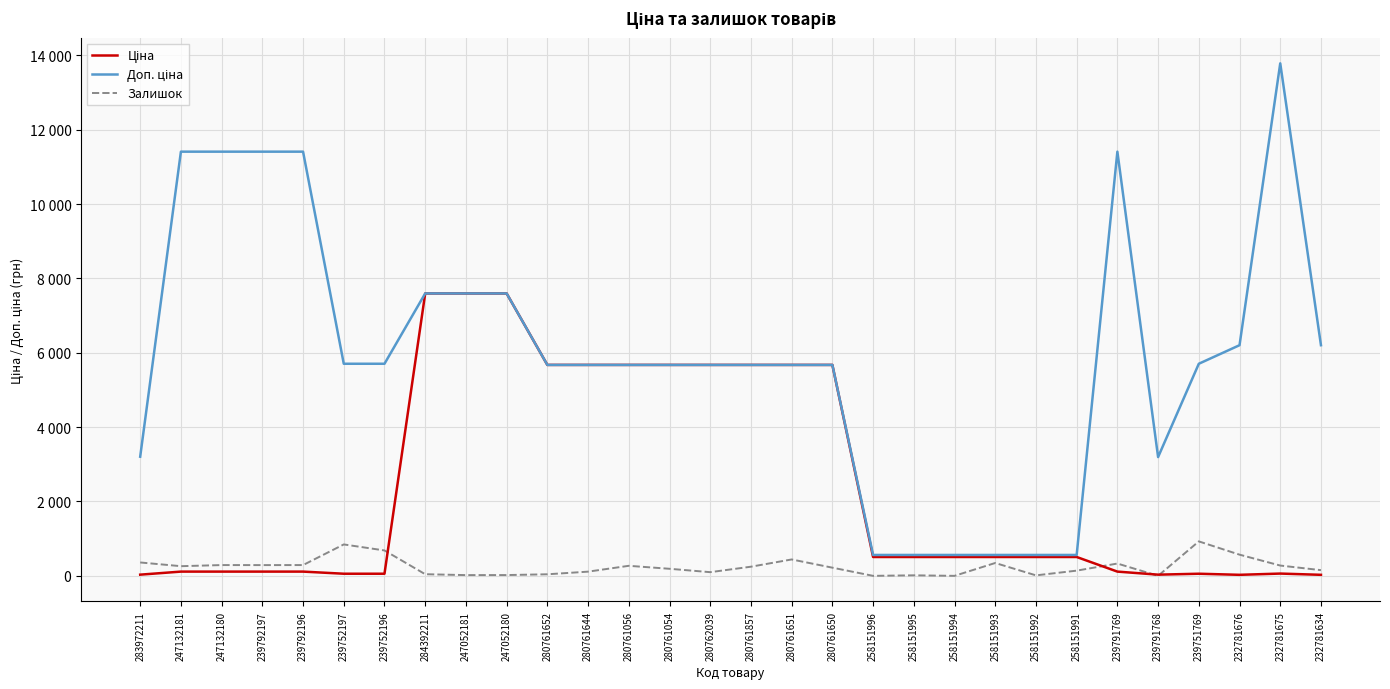

Is it true that Ціна equals 7596.5 at 247052180?

True